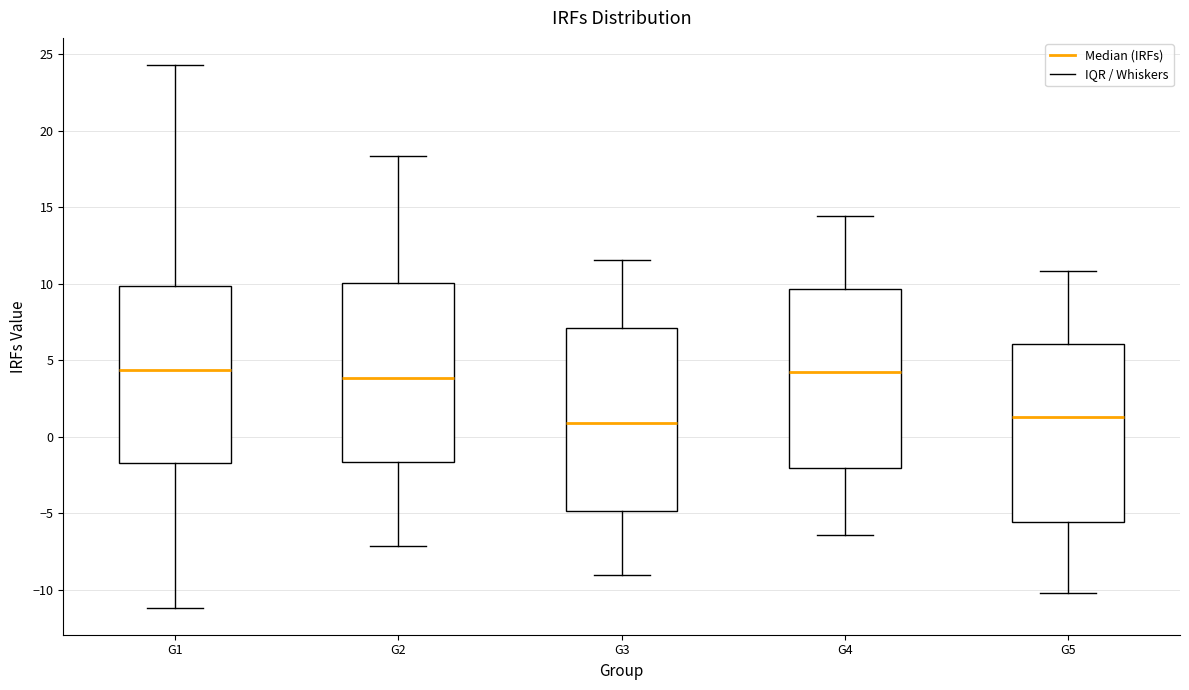

Where is the lower edge of the box for G4 on the y-axis? The values are not printed on the chart, so give them approximately, as read against the axis.

-2.0